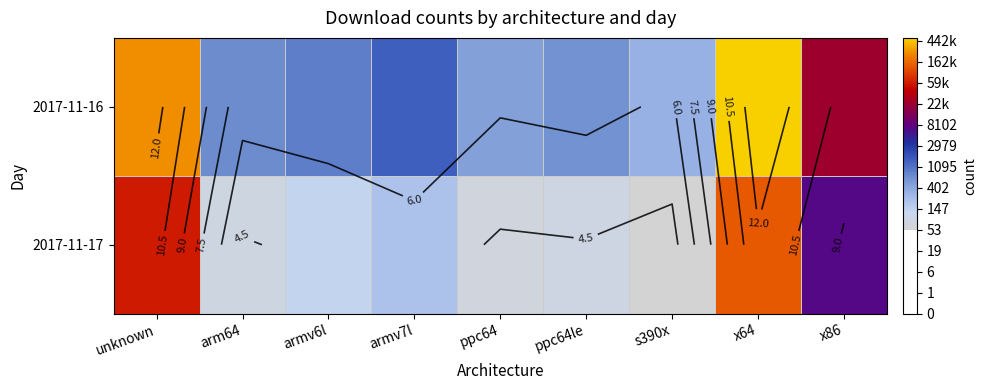

True or false: 2017-11-17 has a value of 11.8 at x64.

True